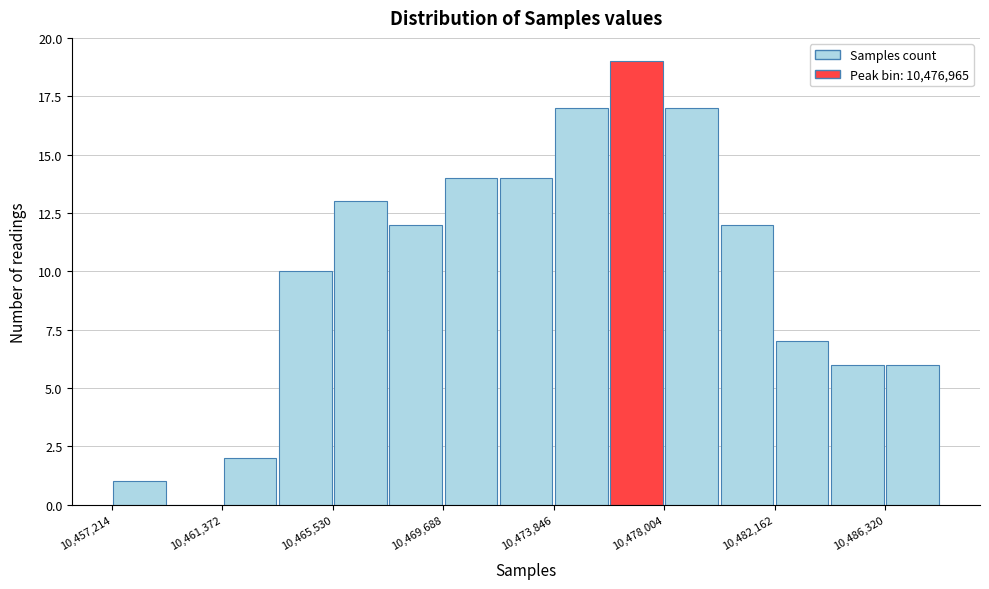

Reading left to right, transcribe this chart: for each bar, give the range it covers on the x-axis and its height. Neither the bar edges nor the heights are printed on the chart, so give them approximately, as read against the axes.

10457000 to 10459500: 1
10459500 to 10461500: 0
10461500 to 10463500: 2
10463500 to 10465500: 10
10465500 to 10467500: 13
10467500 to 10469500: 12
10469500 to 10472000: 14
10472000 to 10474000: 14
10474000 to 10476000: 17
10476000 to 10478000: 19
10478000 to 10480000: 17
10480000 to 10482000: 12
10482000 to 10484000: 7
10484000 to 10486500: 6
10486500 to 10488500: 6